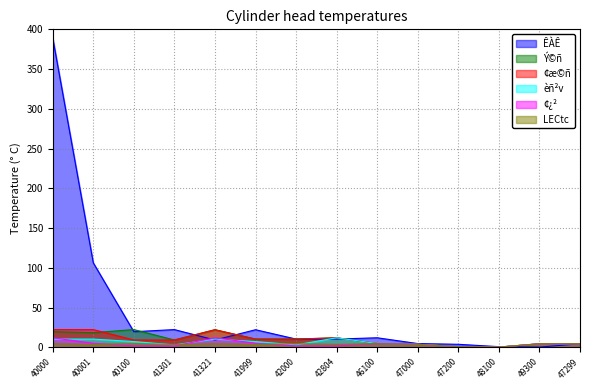

The ¢¿² series shows 12.1 at 41321. True or false?

True